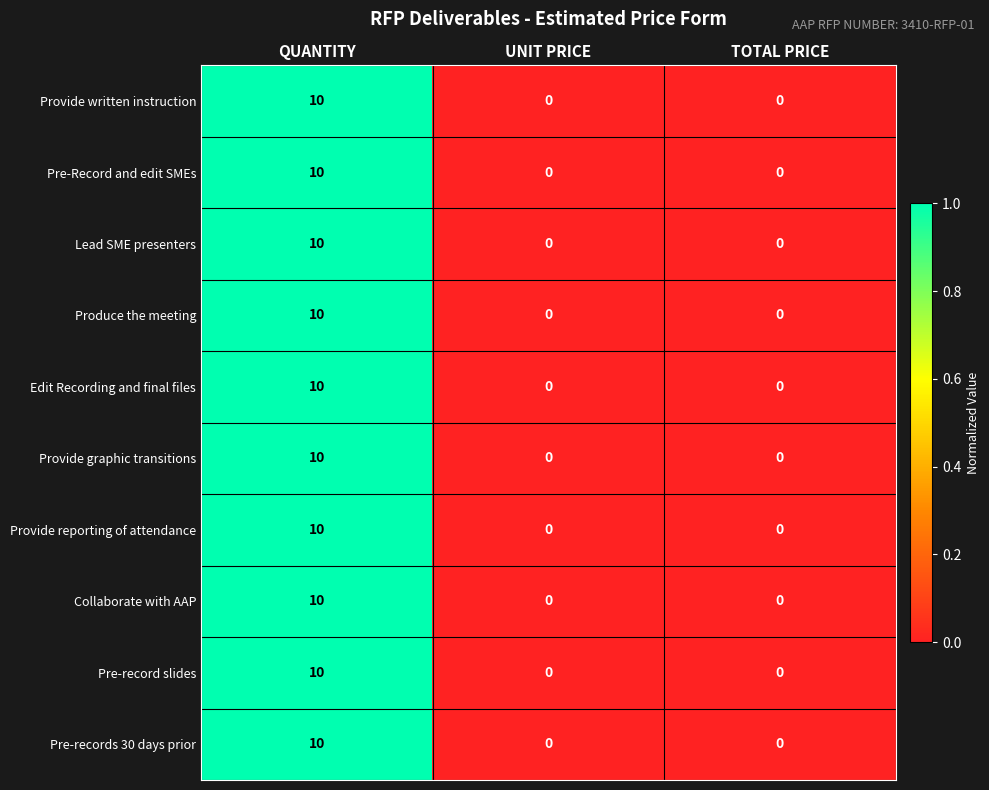

Reading left to right, transcribe all the data shown in this chart.

Provide written instruction: QUANTITY=10	UNIT PRICE=0	TOTAL PRICE=0
Pre-Record and edit SMEs: QUANTITY=10	UNIT PRICE=0	TOTAL PRICE=0
Lead SME presenters: QUANTITY=10	UNIT PRICE=0	TOTAL PRICE=0
Produce the meeting: QUANTITY=10	UNIT PRICE=0	TOTAL PRICE=0
Edit Recording and final files: QUANTITY=10	UNIT PRICE=0	TOTAL PRICE=0
Provide graphic transitions: QUANTITY=10	UNIT PRICE=0	TOTAL PRICE=0
Provide reporting of attendance: QUANTITY=10	UNIT PRICE=0	TOTAL PRICE=0
Collaborate with AAP: QUANTITY=10	UNIT PRICE=0	TOTAL PRICE=0
Pre-record slides: QUANTITY=10	UNIT PRICE=0	TOTAL PRICE=0
Pre-records 30 days prior: QUANTITY=10	UNIT PRICE=0	TOTAL PRICE=0